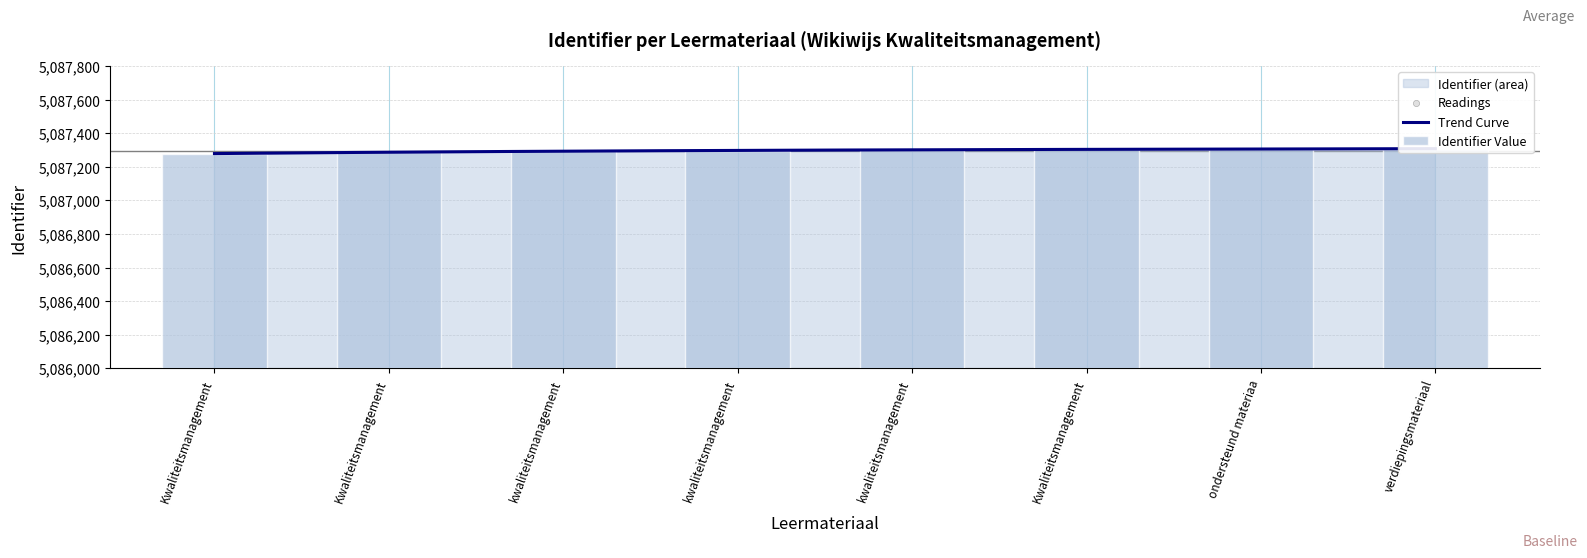

What is the ratio of the value at kwaliteitsmanagement les 4 to the value at kwaliteitsmanagement les 3?

1.0